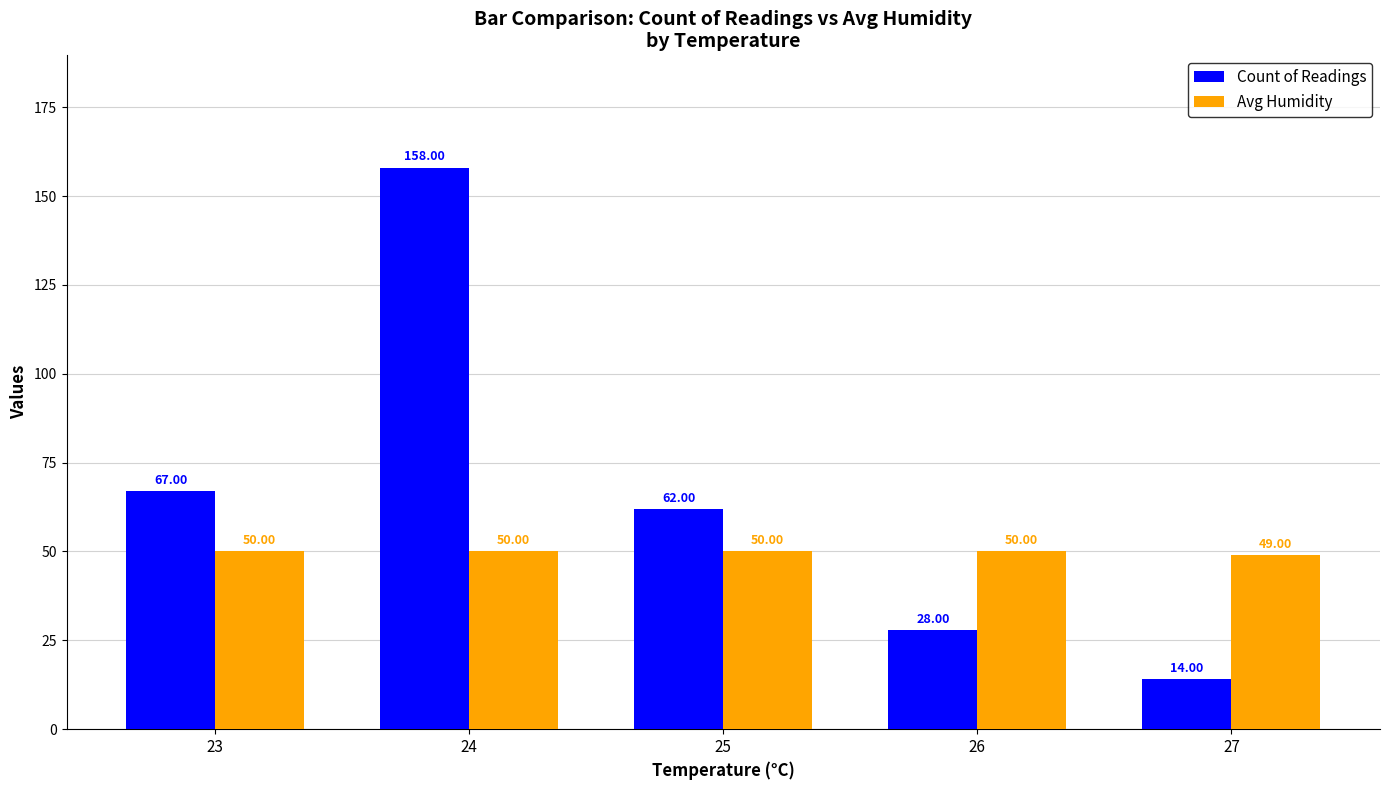

At which label does Count of Readings first exceed 62?

23